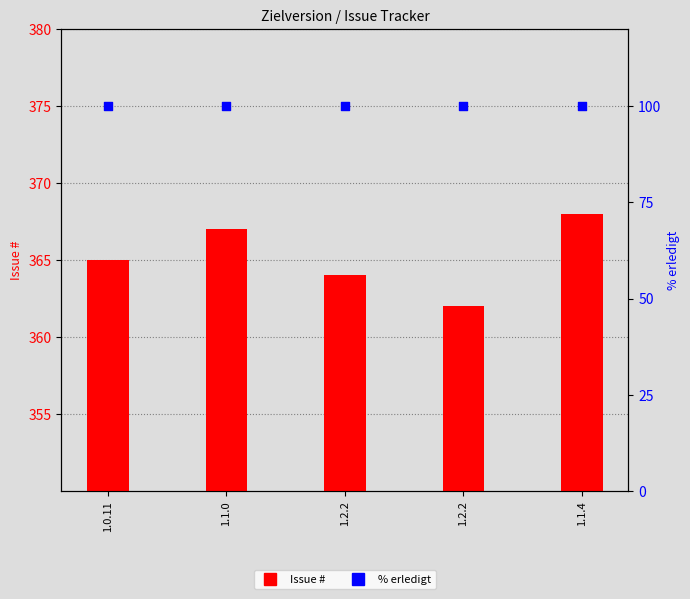

Which series contains the highest Y value?

Issue #